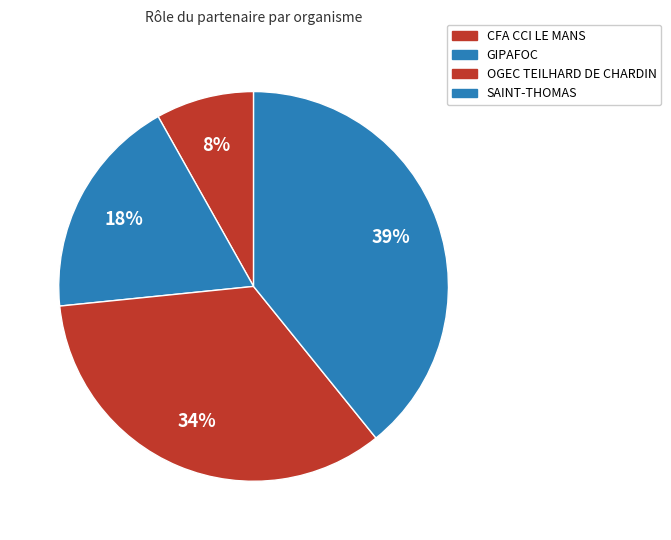

To the nearest percent, what percentage of the pie is OGEC TEILHARD DE CHARDIN?

34%